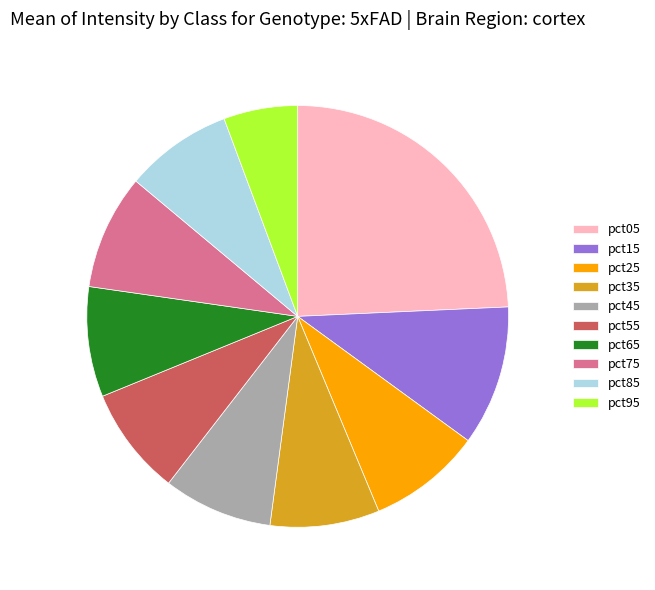

Is there a majority slice in this chart?

No